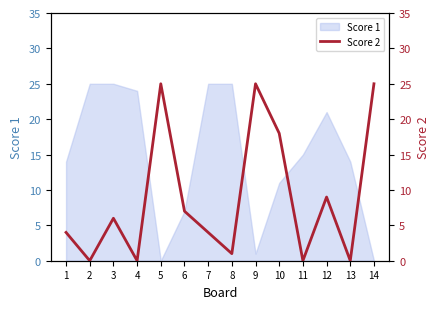

The value at 10 is 18. True or false?

True